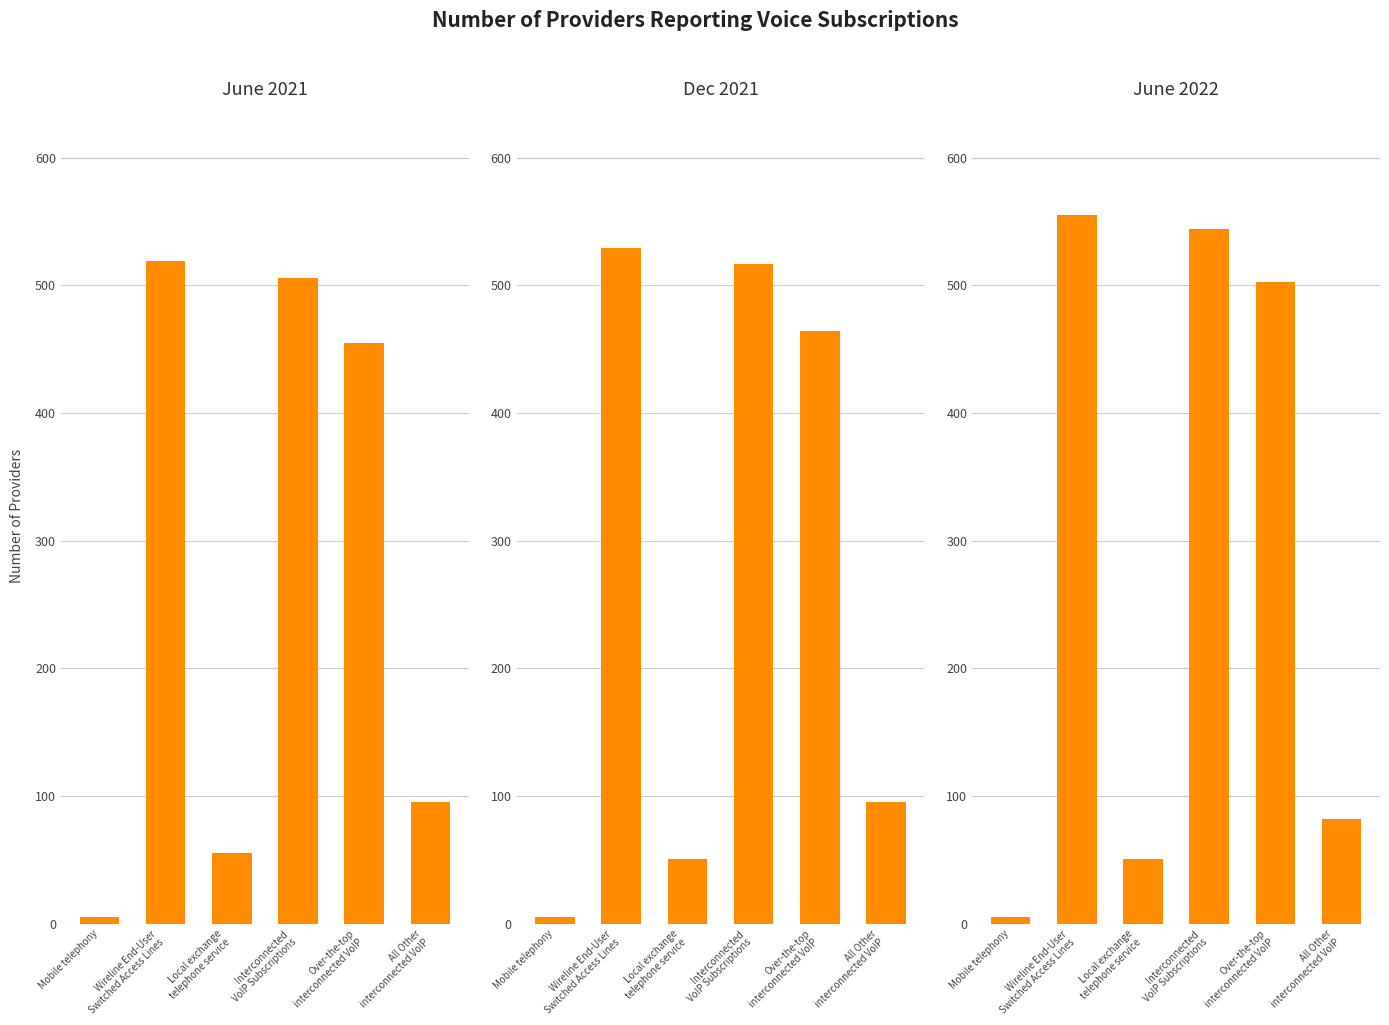

What is the label of the 5th bar from the right?

Wireline End-User
Switched Access Lines